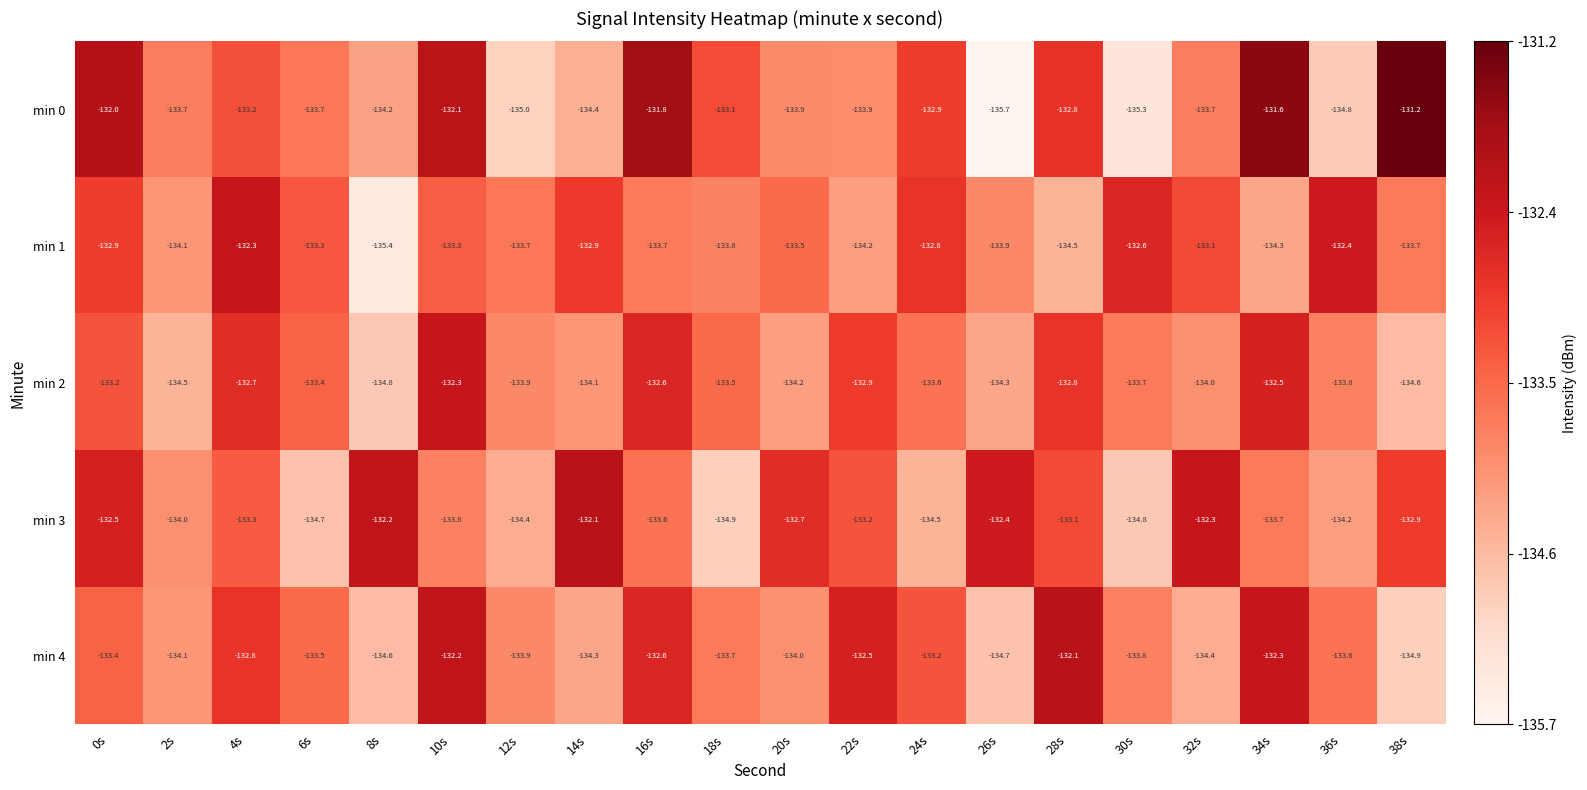

True or false: min 1 has a value of -133.8 at 18s.

True